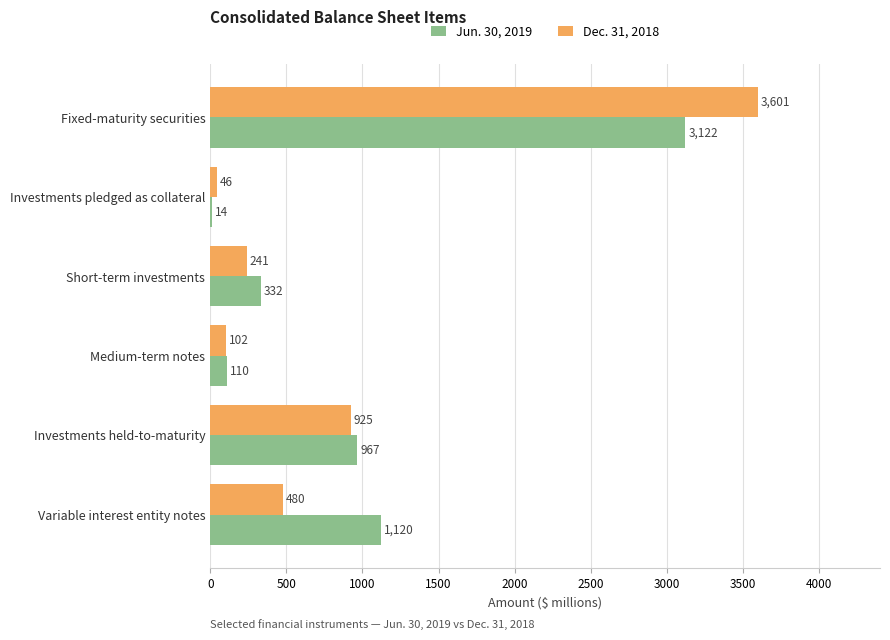

What is the sum of all Dec. 31, 2018 values?

5395